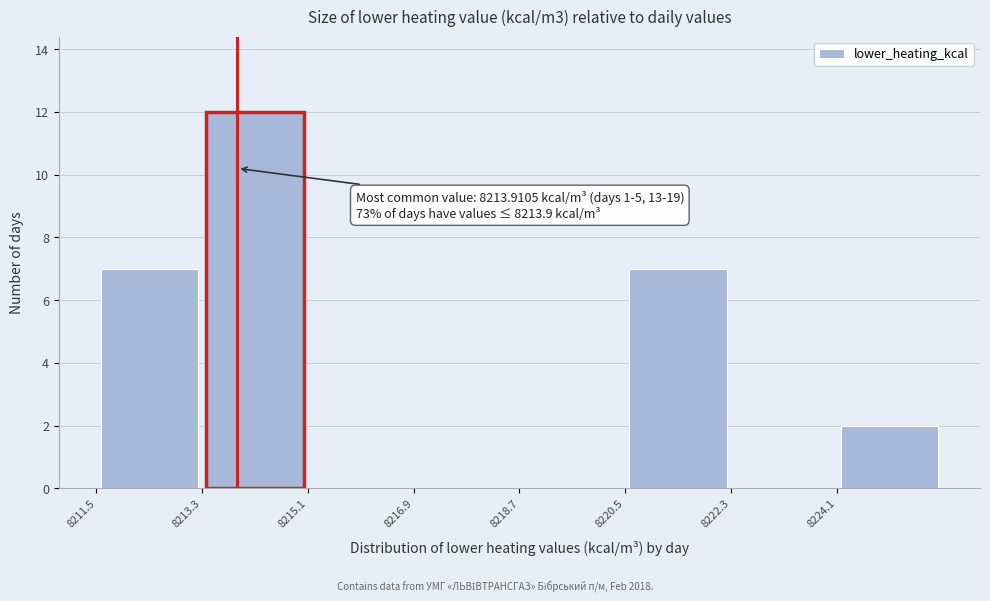

Which range on the x-axis has the tallest bar?

8213.4 to 8215.2